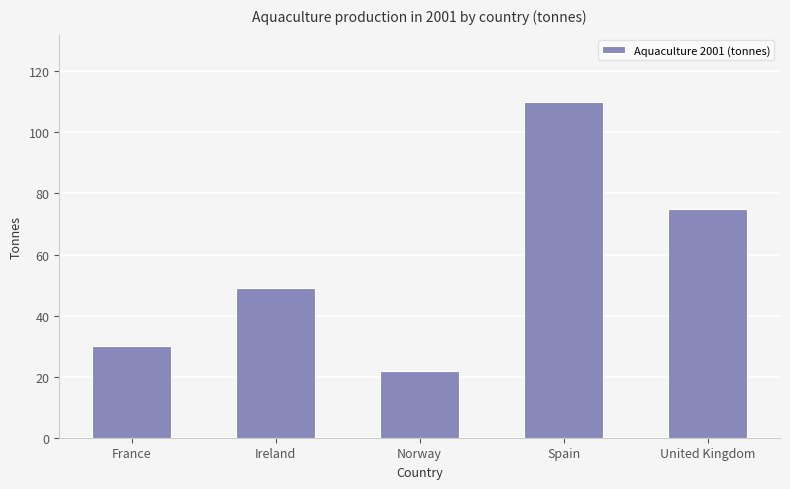

What is the smallest value displayed?

22